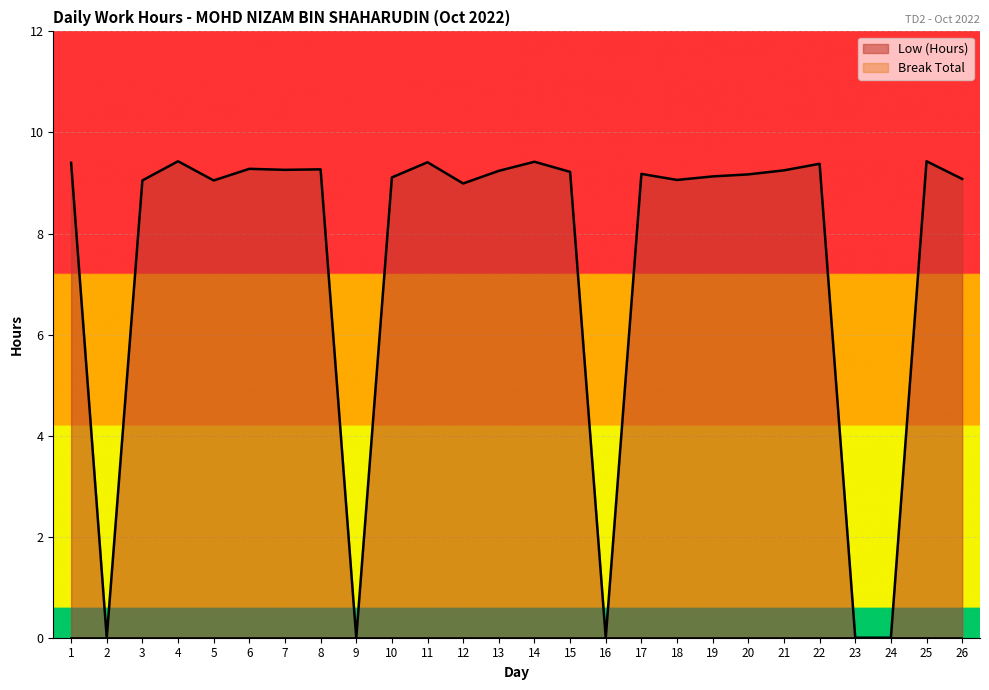

Does the chart display data point markers on the line(s)?

No